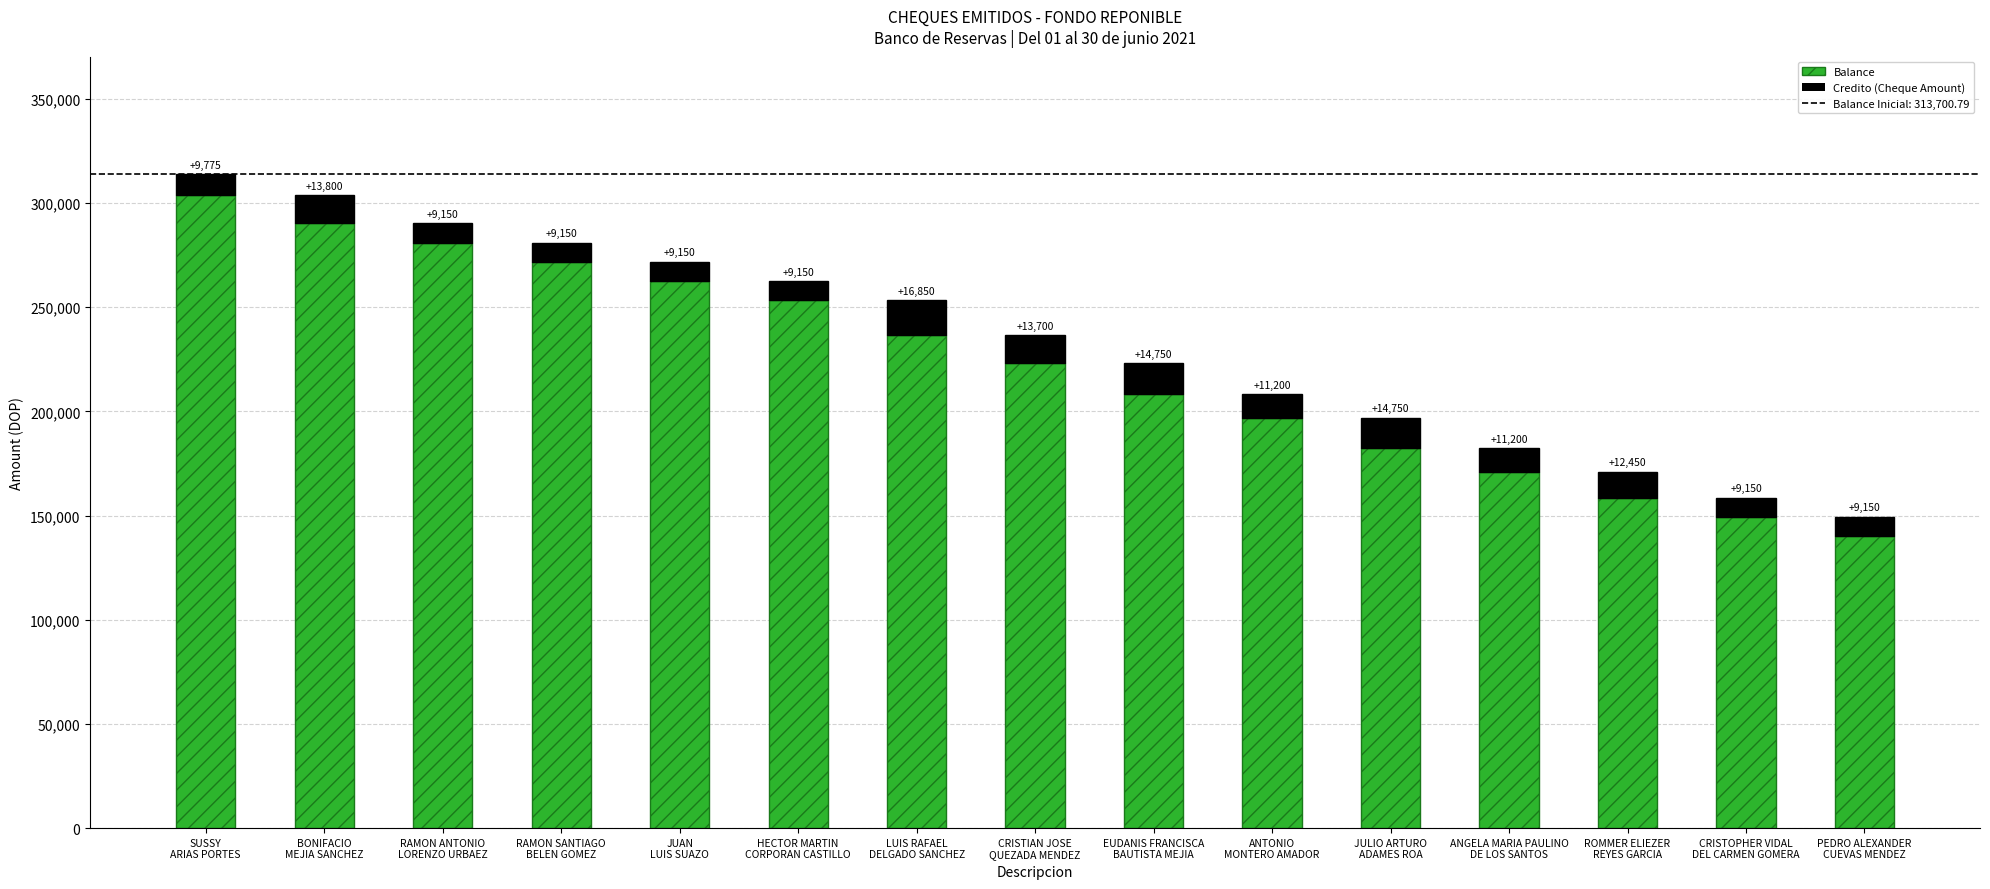

Count the number of data series in this chart.

2